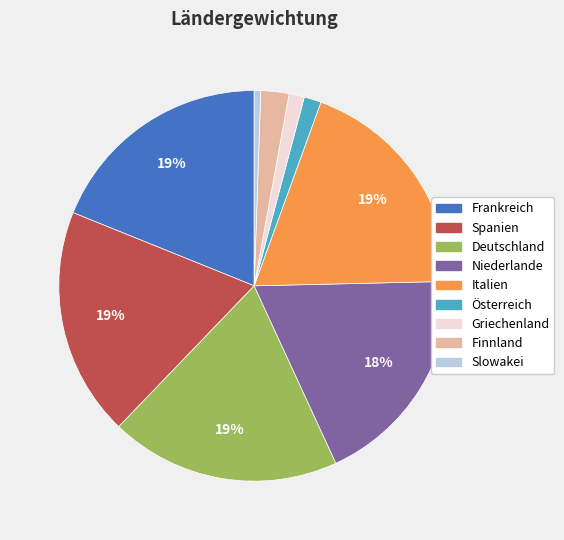

Is it true that Niederlande is 18% of the pie?

True